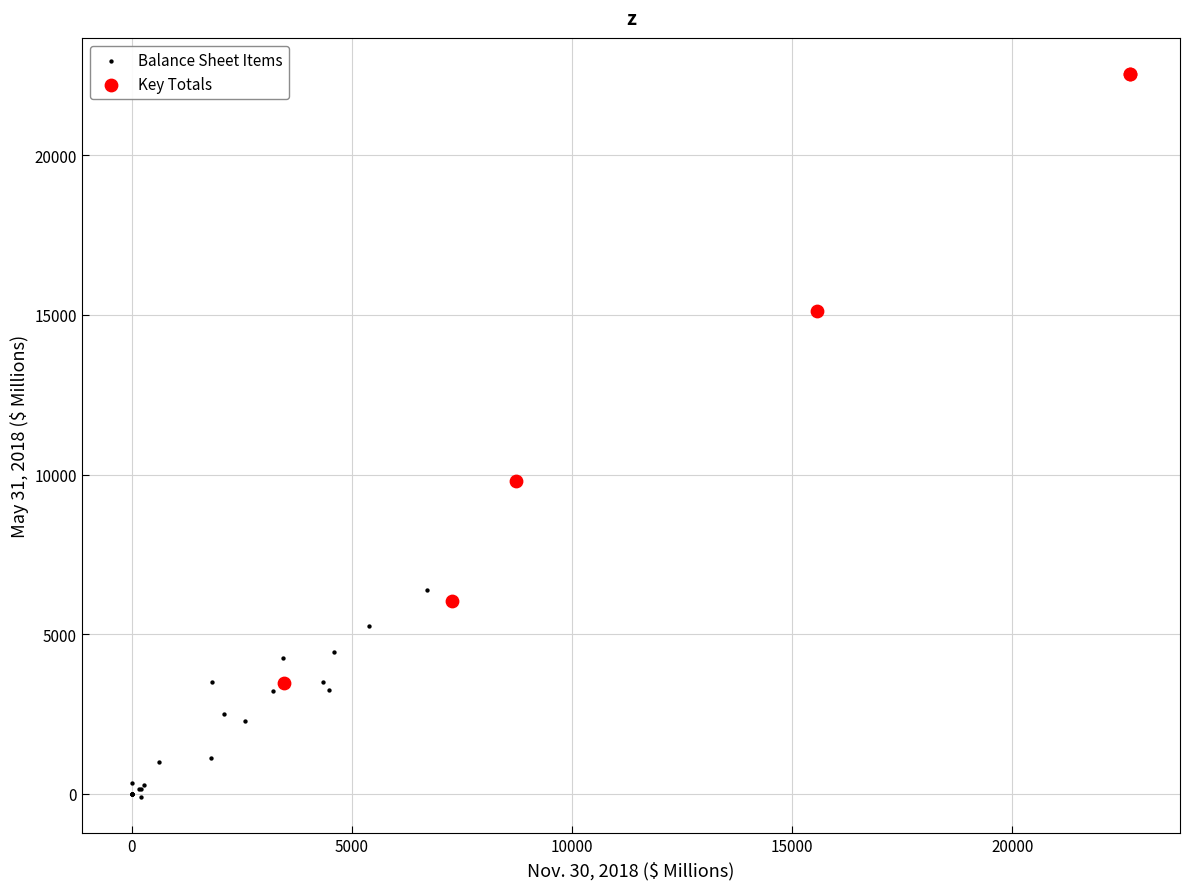

Which series contains the lowest Y value?

Balance Sheet Items